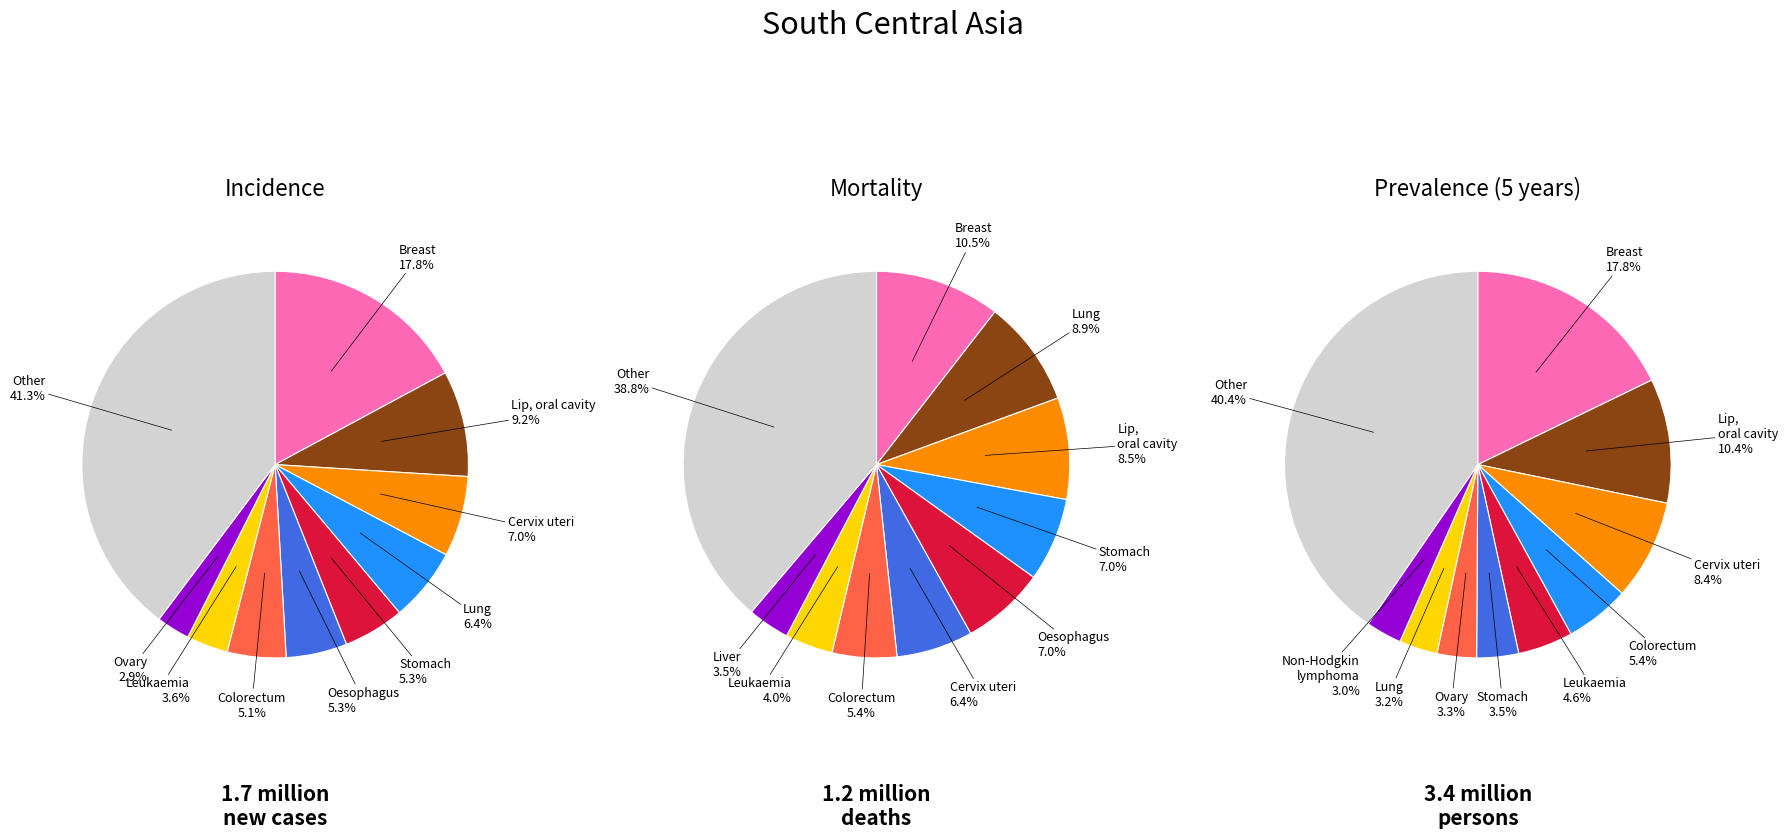

Is 0 the majority of the pie?

No